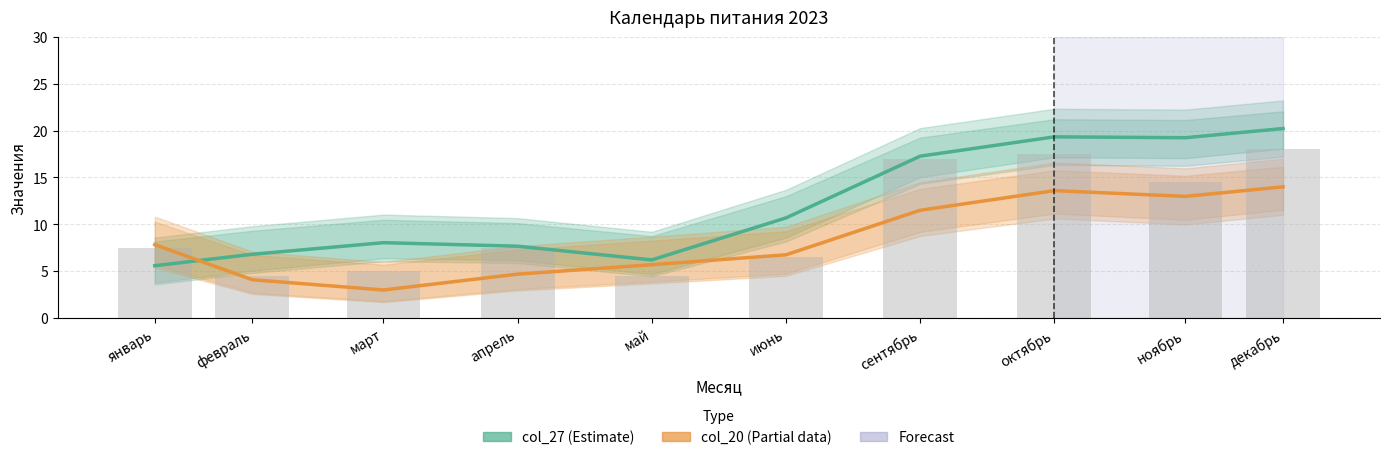

What is the label of the 3rd bar from the left?

март